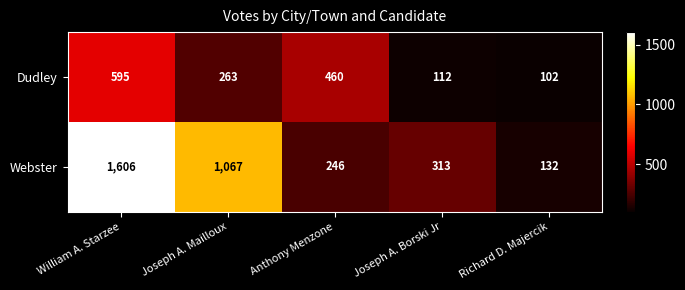

What is the smallest value displayed?

102